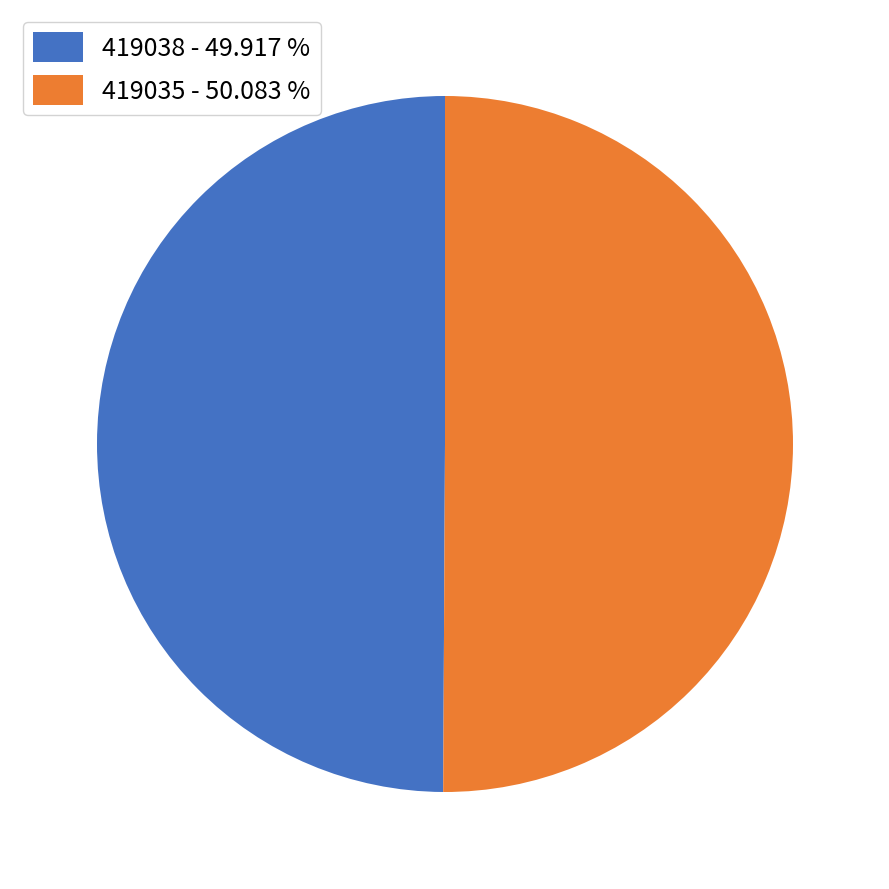

Count the number of slices in the pie.

2